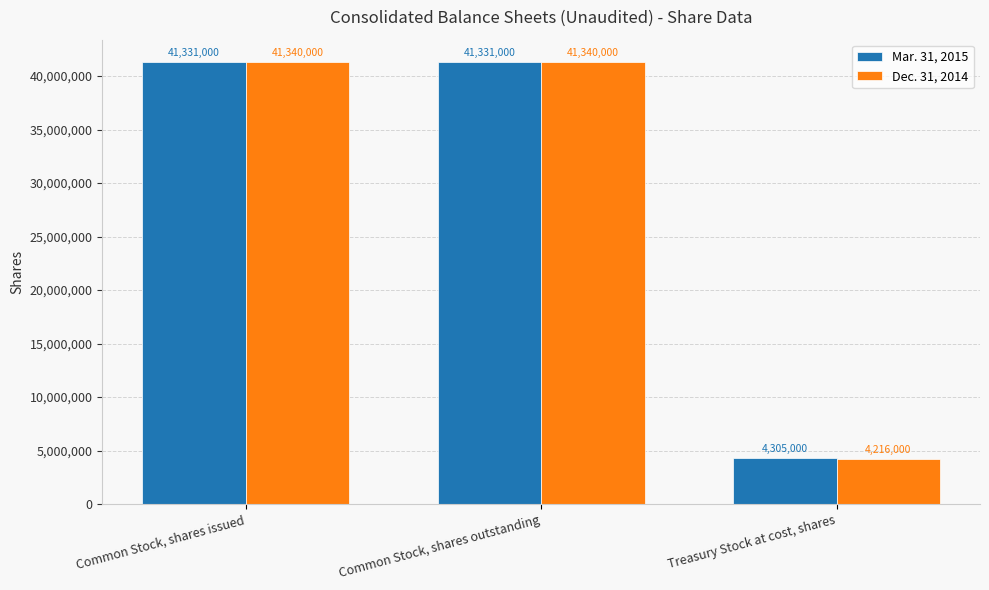

What is the difference between the second highest and minimum values in the Dec. 31, 2014 series?

37124000